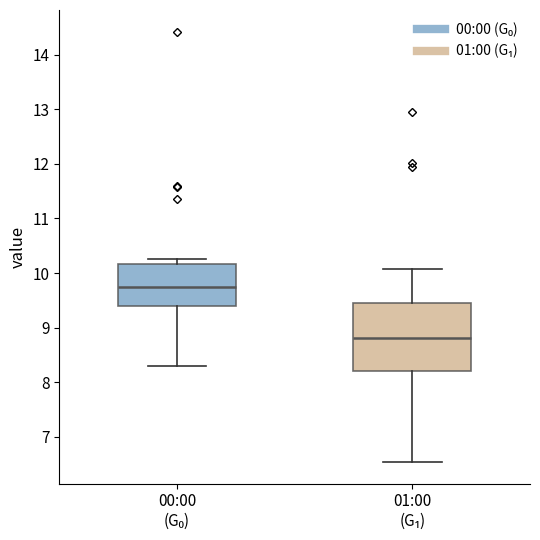

Which box's median line is the lowest?

01:00 (G₁)